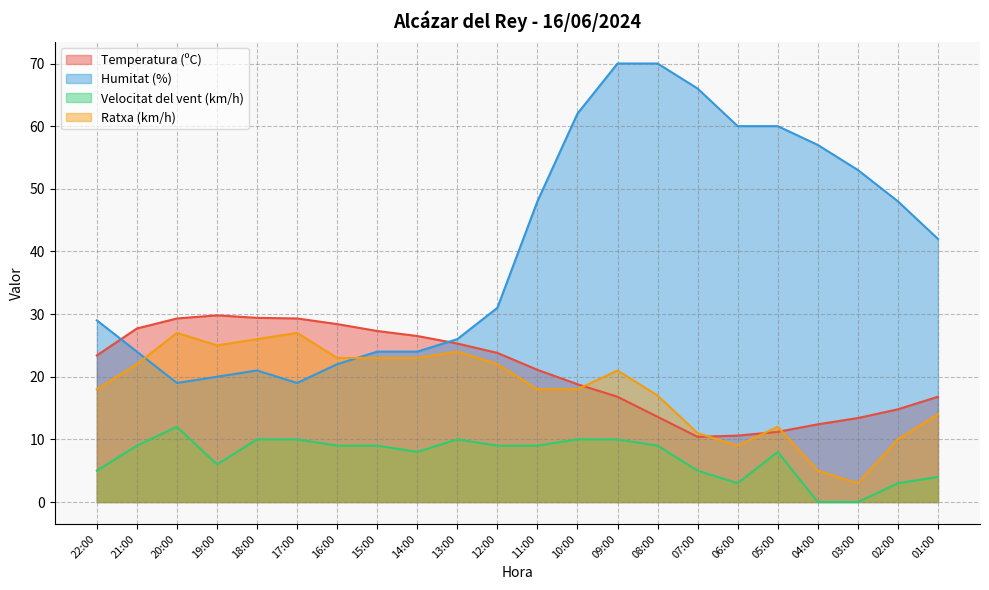

What is the label of the 4th point from the left?

19:00